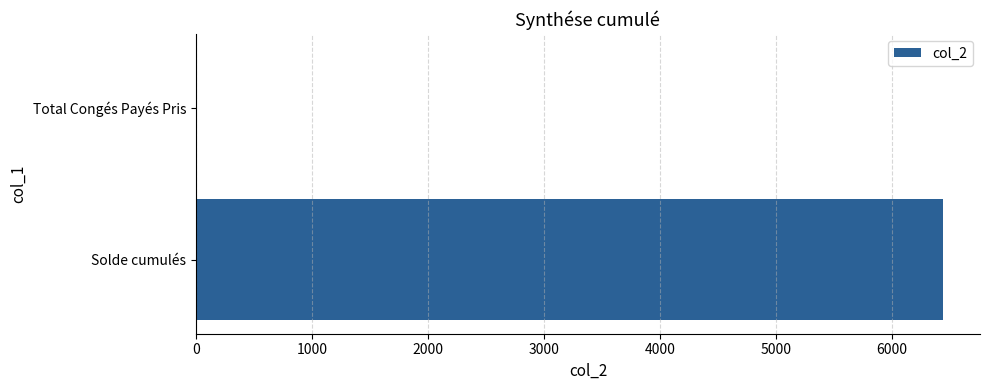

What is the greatest value displayed?

6436.8